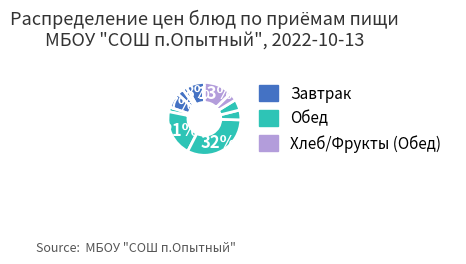

To the nearest percent, what is the difference between the largest and smallest slice percentages?

30%